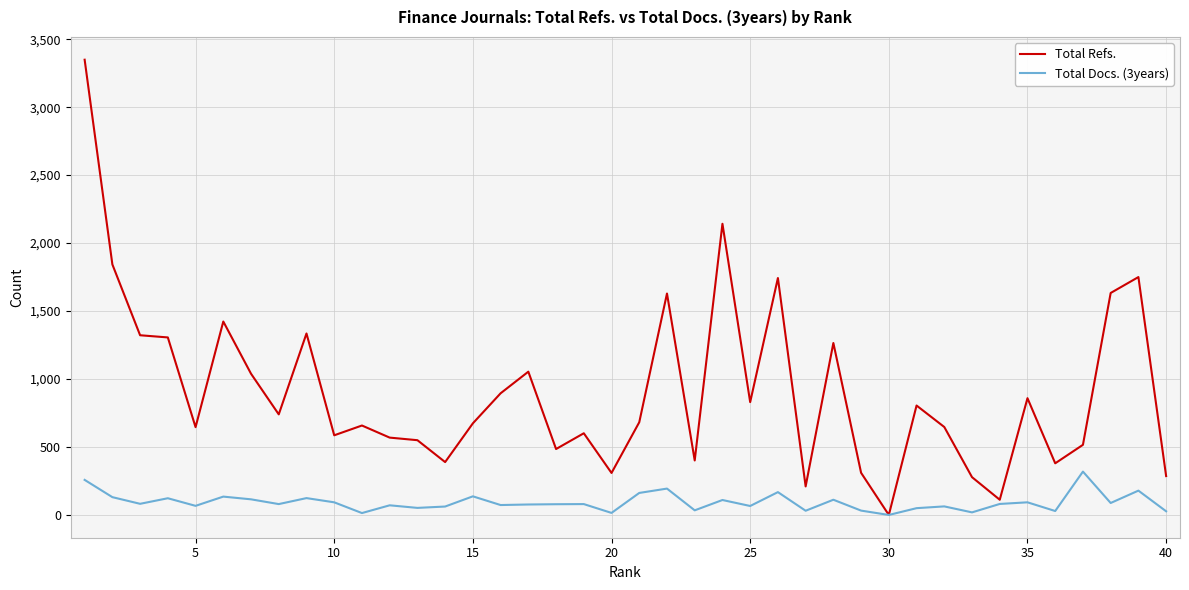

What is the maximum value shown in the chart?

3349